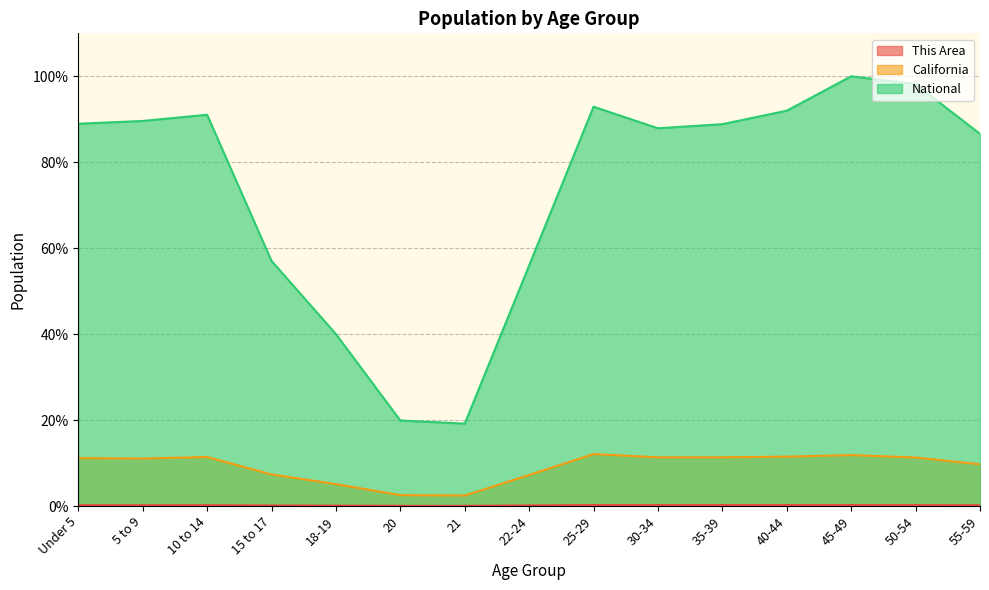

True or false: This Area and National cross at least once.

False